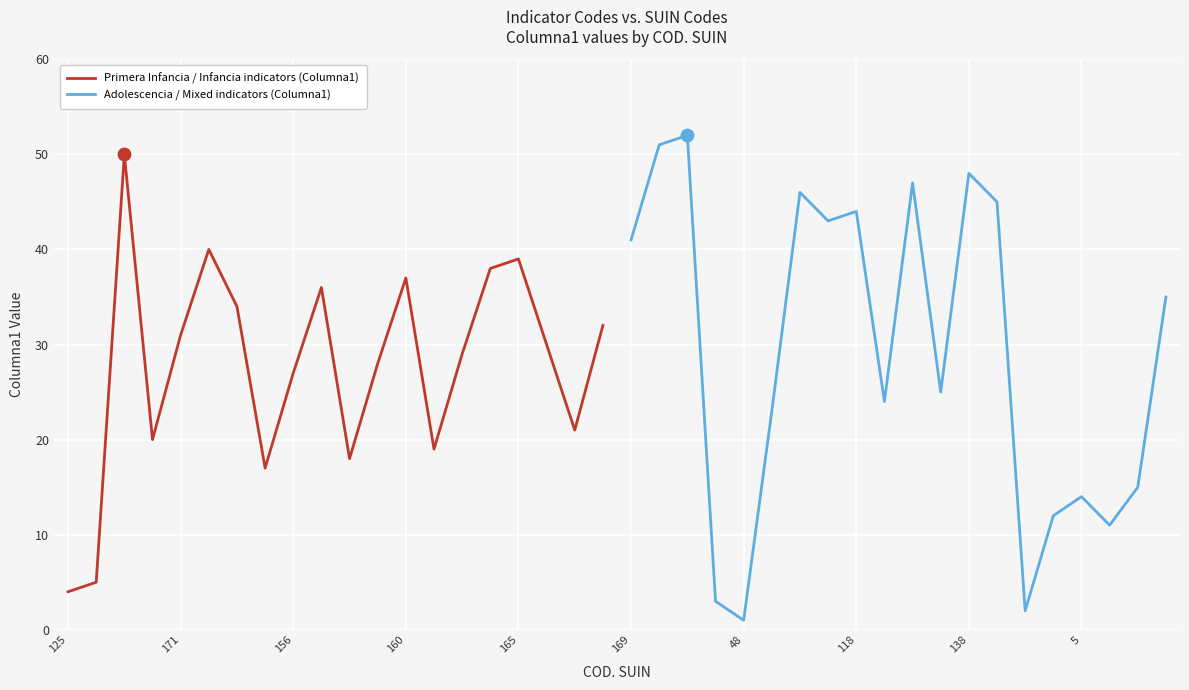

Is it true that Primera Infancia / Infancia indicators (Columna1) equals 46 at 156?

False